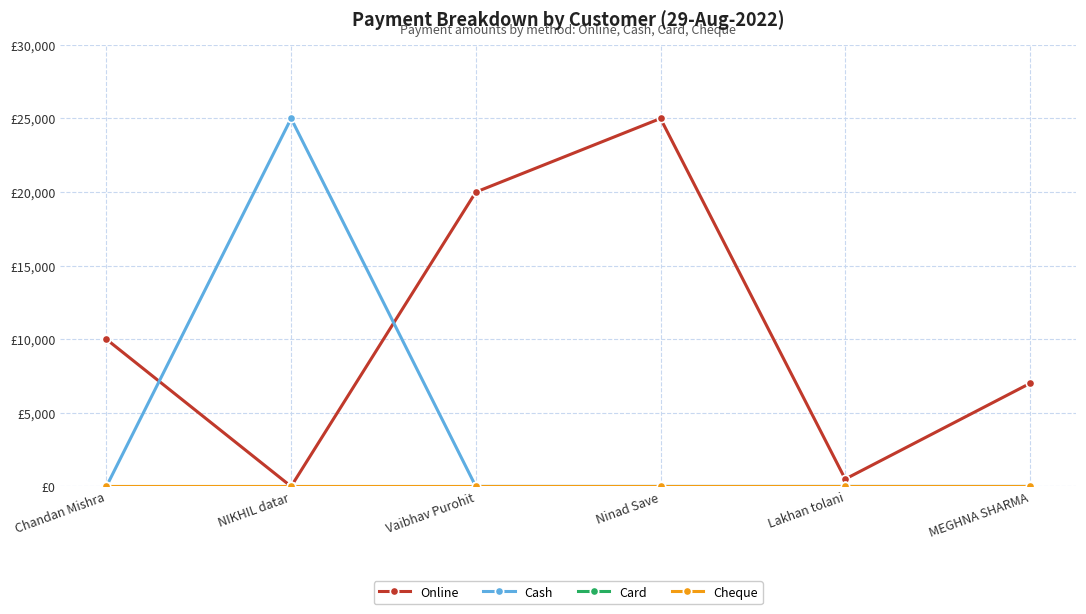

What is the label of the 6th point from the left?

MEGHNA SHARMA